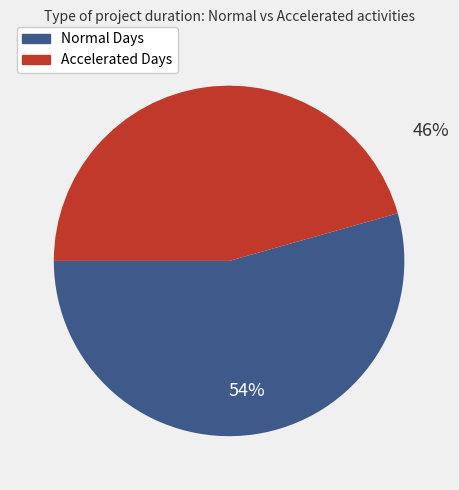

To the nearest percent, what is the average slice percentage?

50%